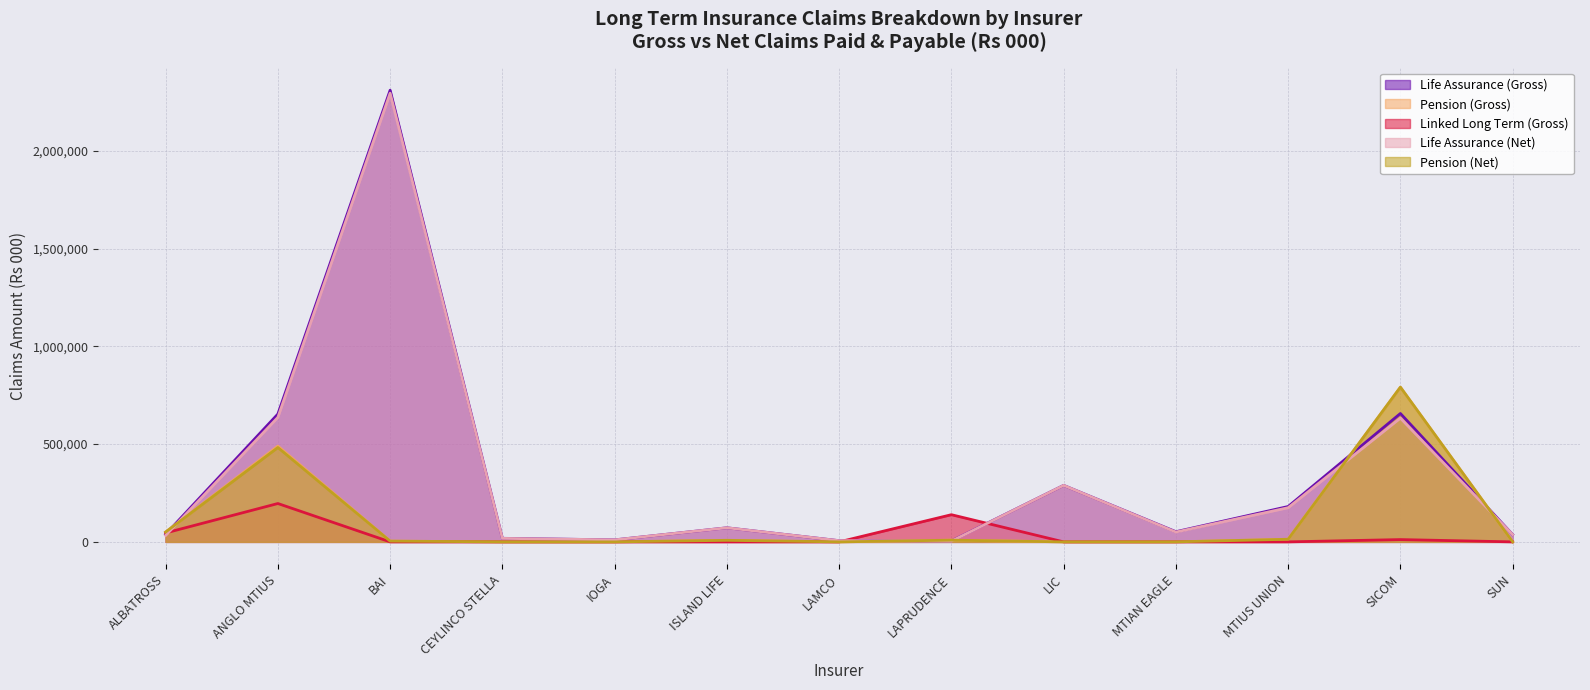

Is the value of Life Assurance (Gross) at LAMCO greater than the value of Life Assurance (Net) at LAPRUDENCE?

Yes